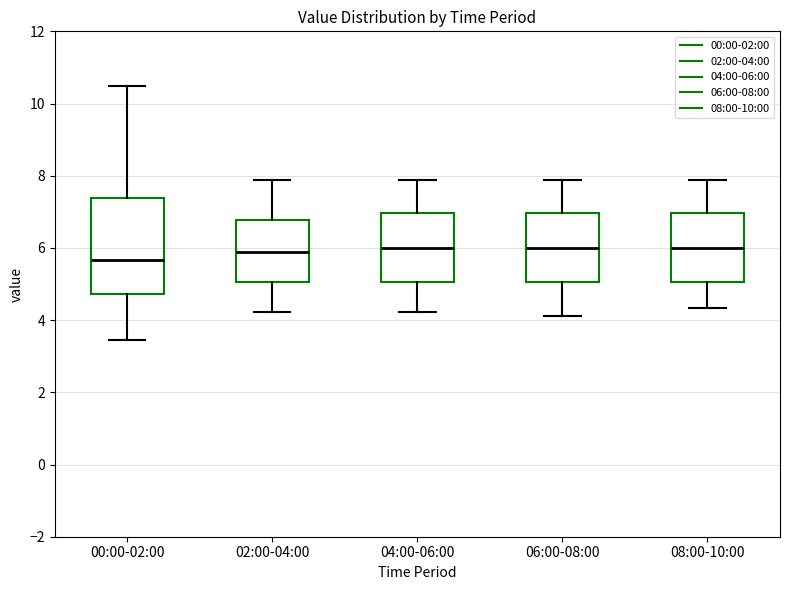

Which box's median line is the lowest?

00:00-02:00